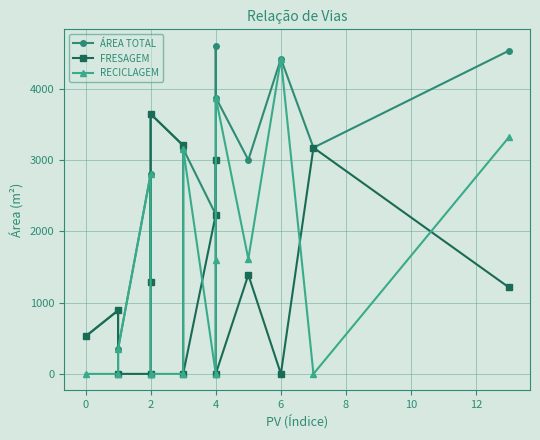

What is the sum of all RECICLAGEM values?

21132.0